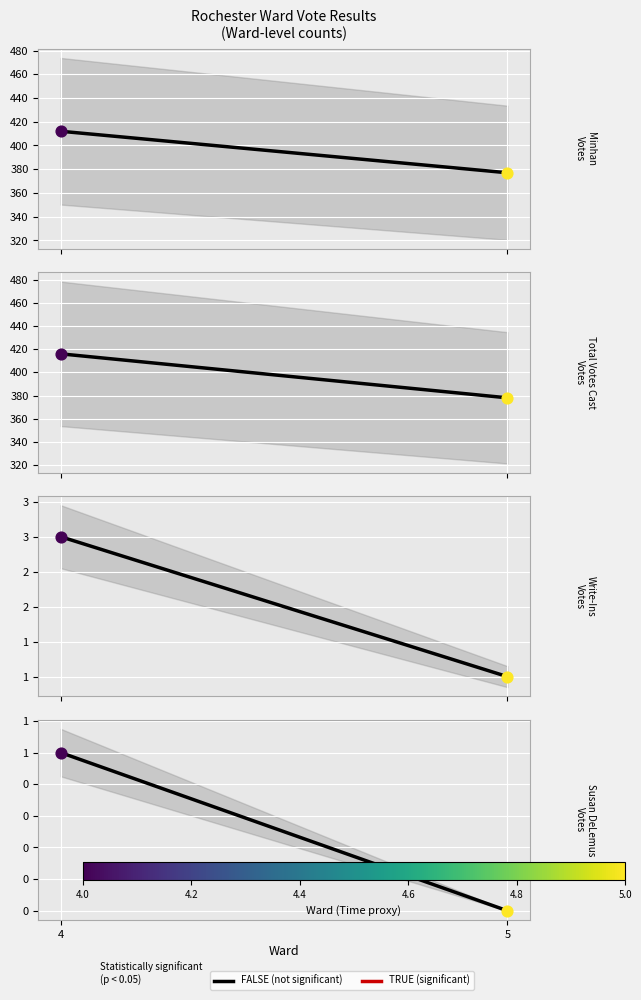

Which series contains the highest Y value?

Total Votes Cast